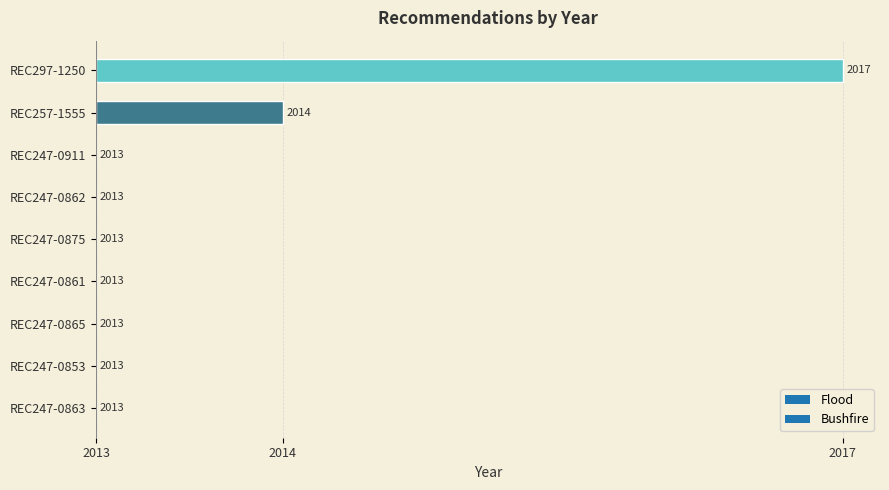

Is it true that the value at REC297-1250 is 4?

True